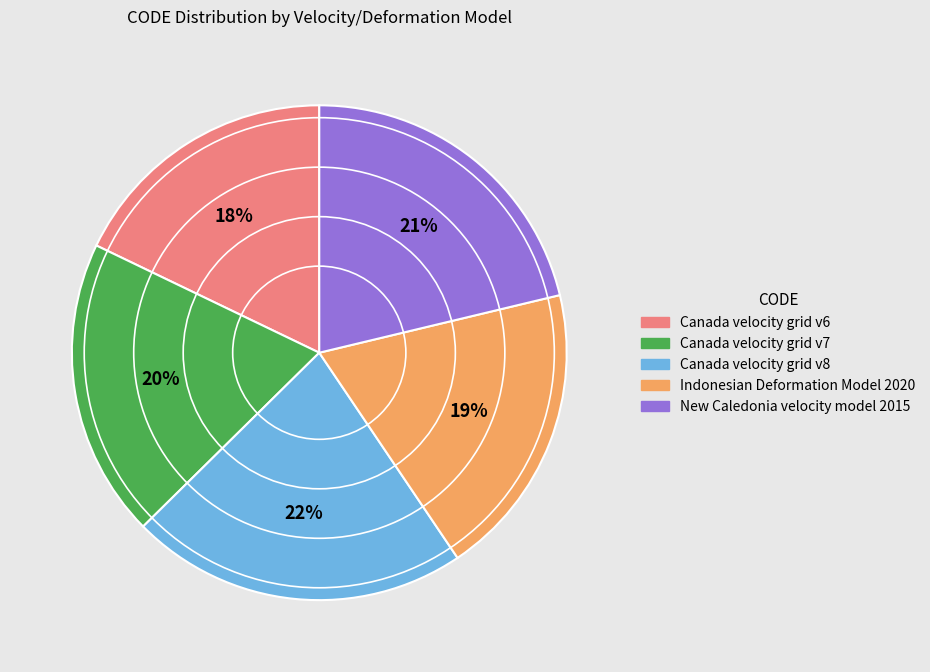

Is it true that New Caledonia velocity model 2015 is 21% of the pie?

True